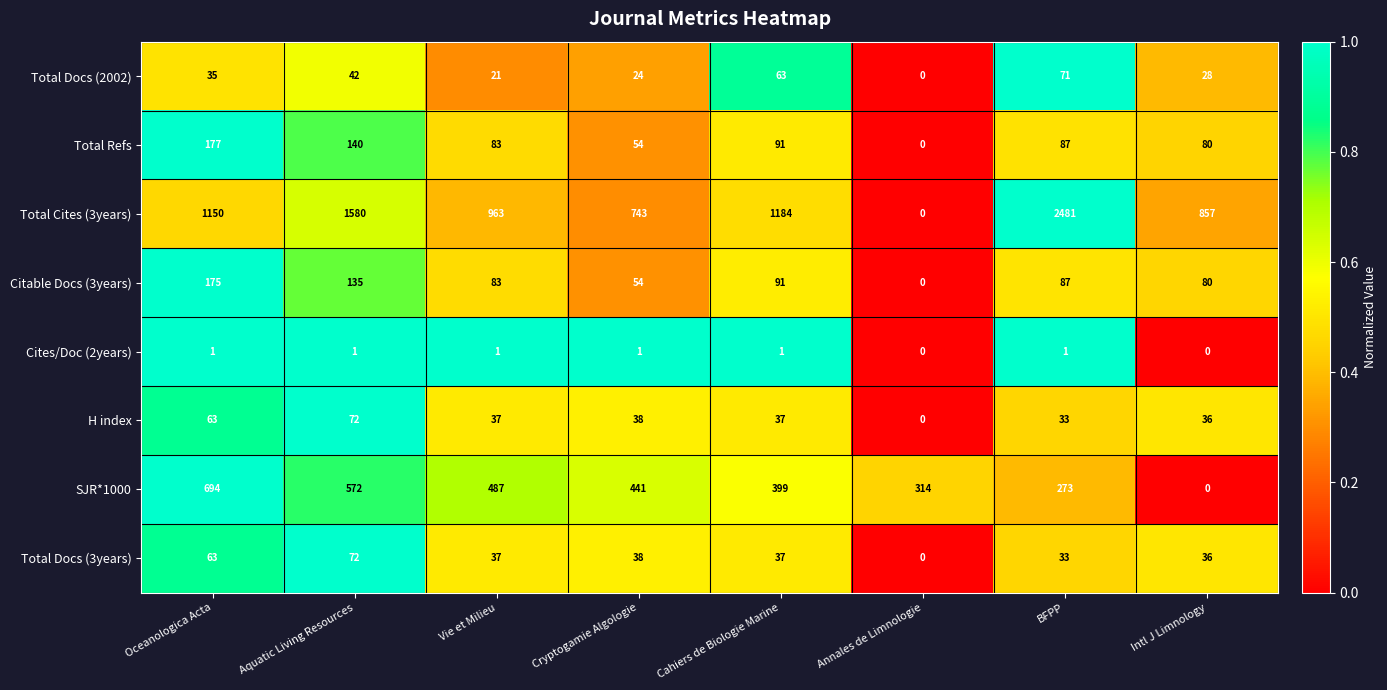

The Total Refs series shows 80 at Intl J Limnology. True or false?

True